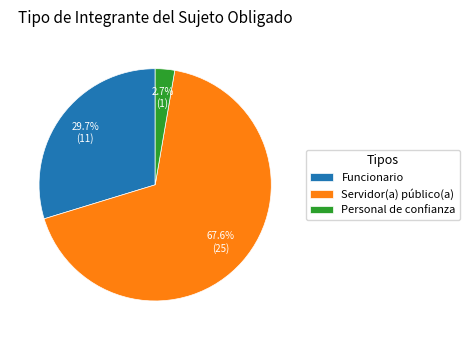

To the nearest percent, what is the difference between the Funcionario and Servidor(a) público(a) slice percentages?

38%